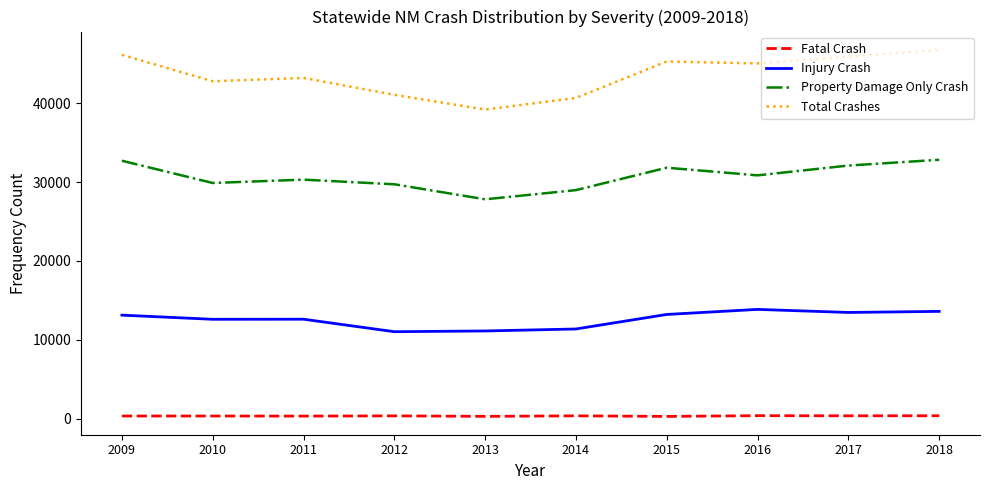

How many interior local peaks does the Property Damage Only Crash series have?

2